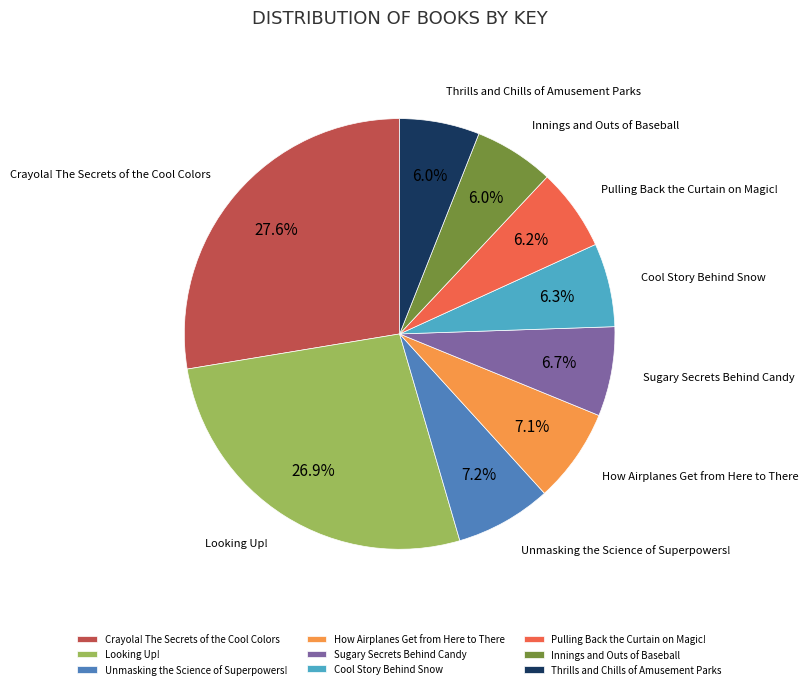

Does Pulling Back the Curtain on Magic! represent more than half of the total?

No